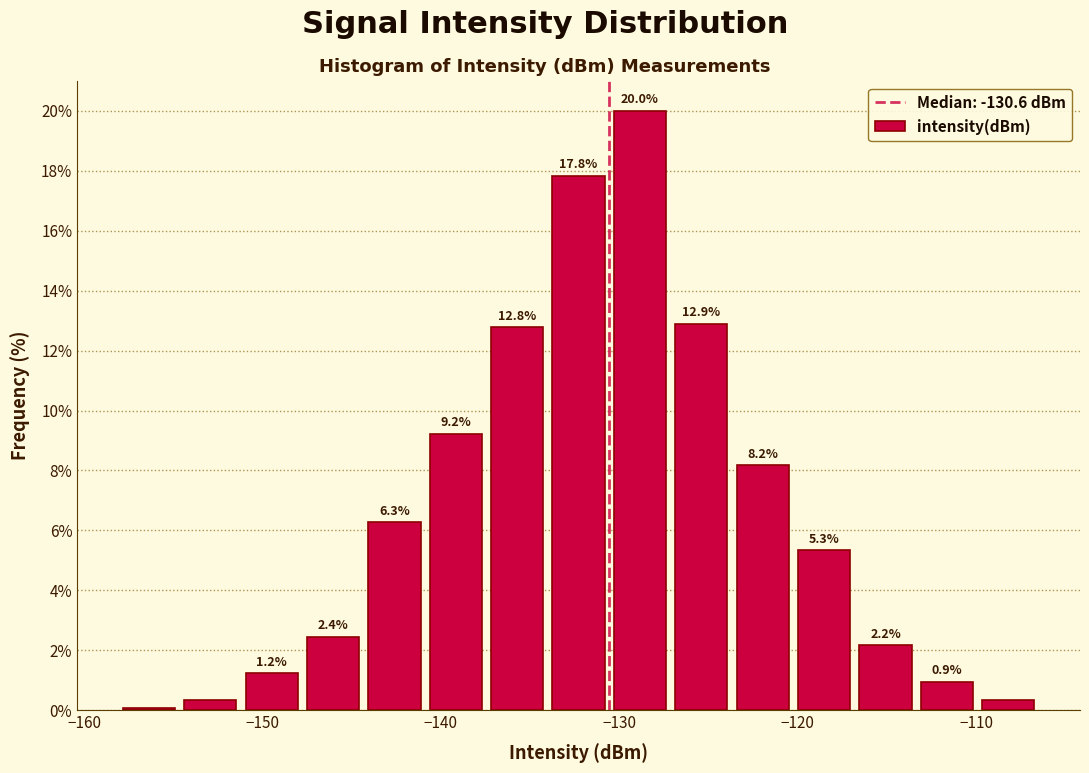

Read against the x-axis, roughly where is the centre of the tallest bar?

-129